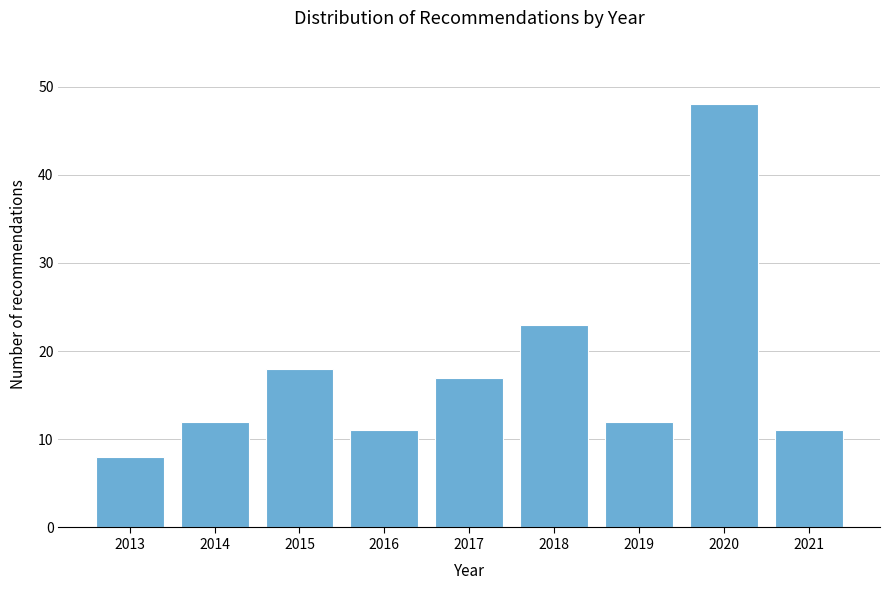

Reading left to right, transcribe all the data shown in this chart.

8	12	18	11	17	23	12	48	11